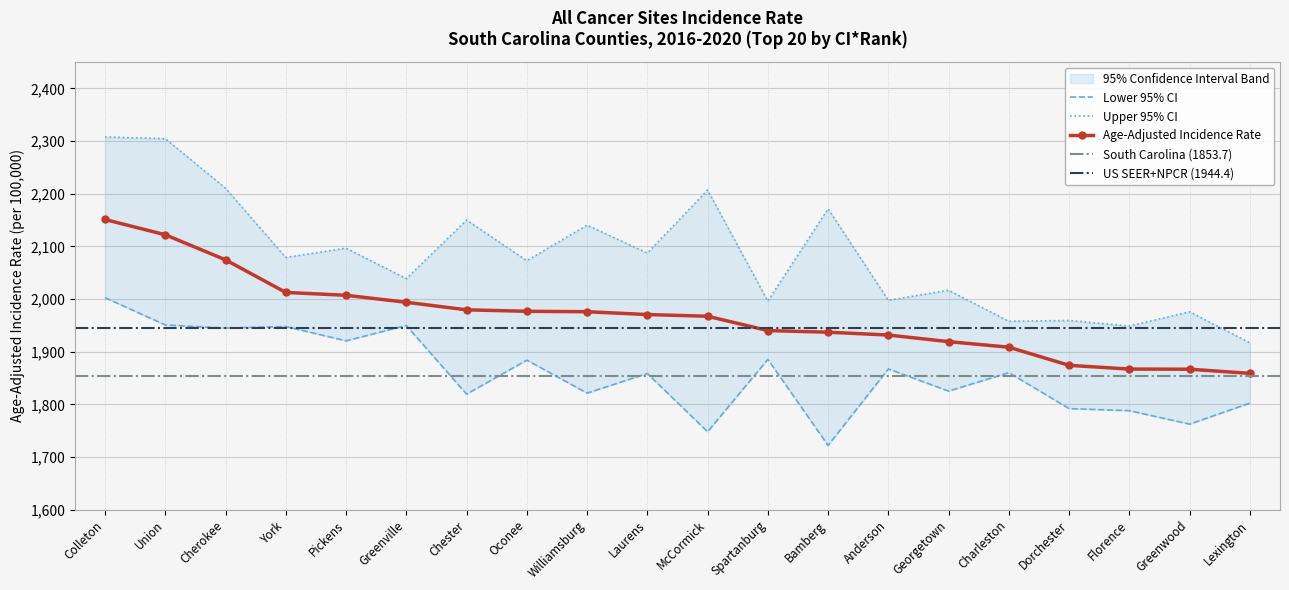

At which category is the sum across all series the highest?

Colleton